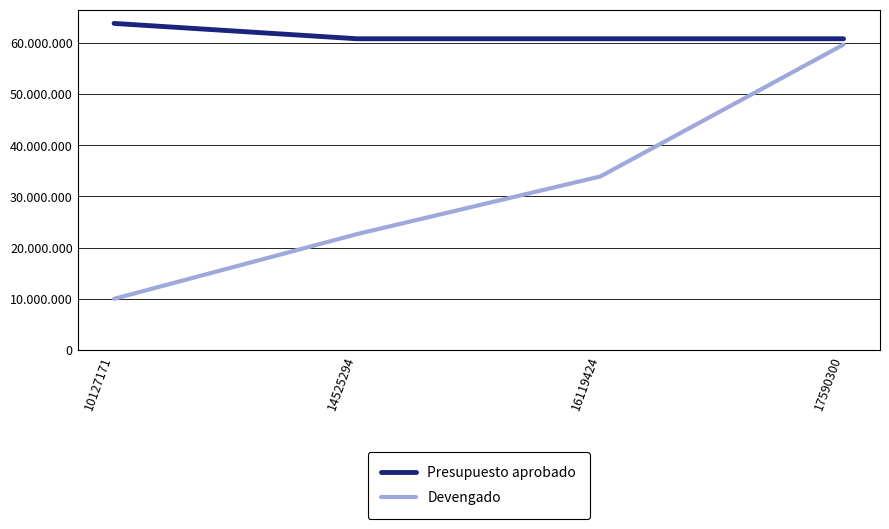

At which label is Presupuesto aprobado closest to 62286216?

10127171